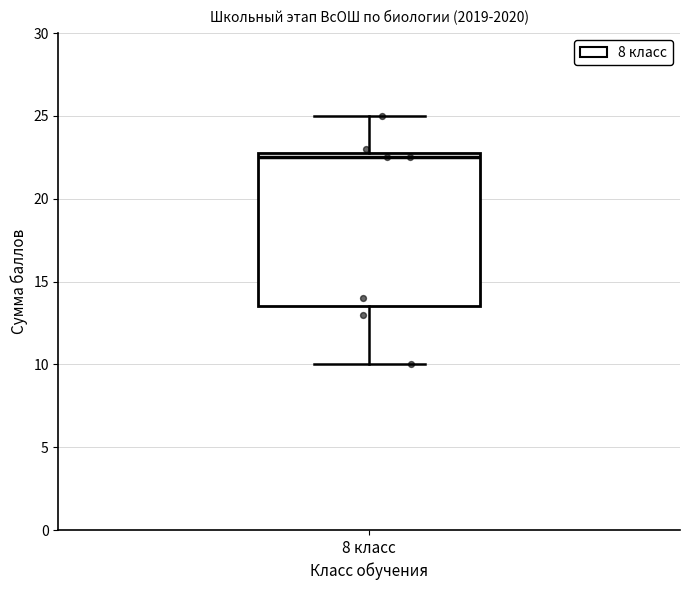

Transcribe this box plot: give where the median line is, the range the box spans, and where the two whiskers end, as read against the y-axis. The values are not printed on the chart, so give them approximately, as read against the axis.

median 22.5, box 13.5 to 23.0, whiskers 10.0 to 25.0